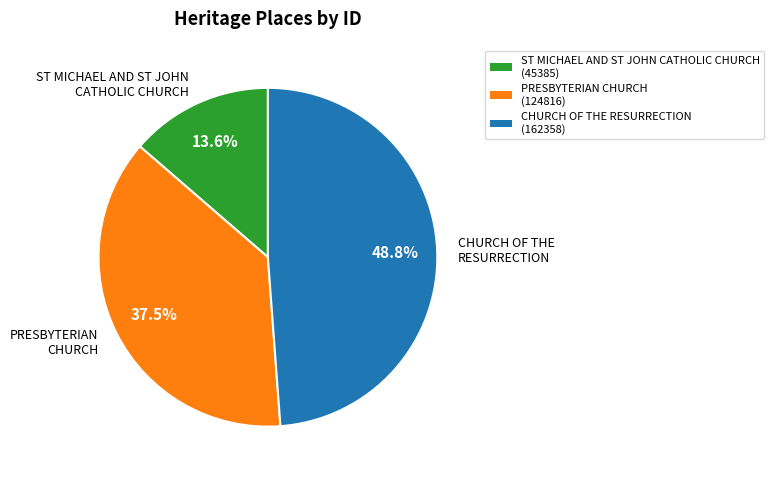

How many slices are in this pie chart?

3